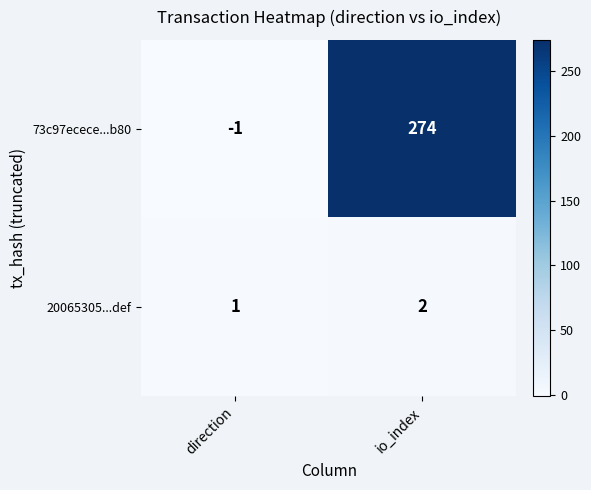

What is the sum of all 20065305...def values?

3